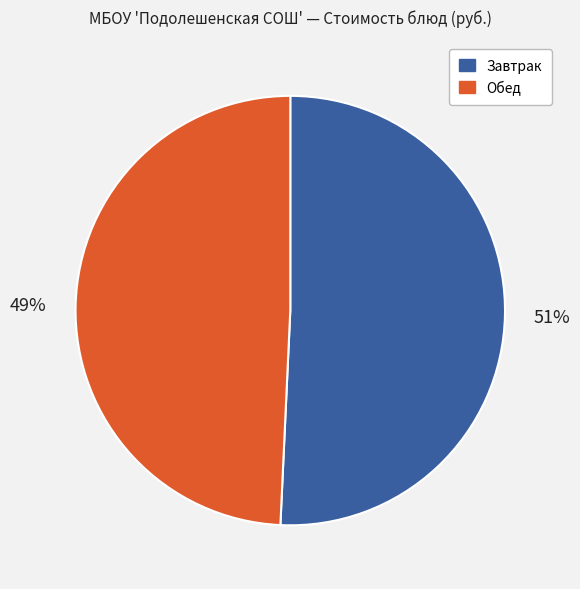

How many segments does this pie chart have?

2